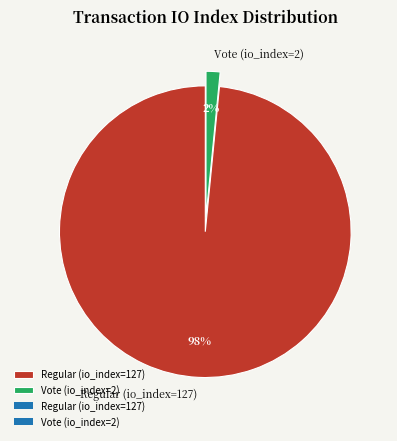

Does any single category account for the majority?

Yes